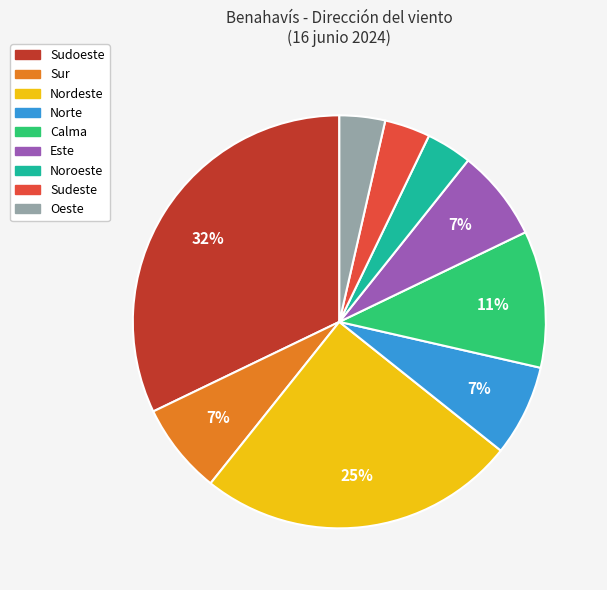

Does Sudoeste account for over 50% of the chart?

No